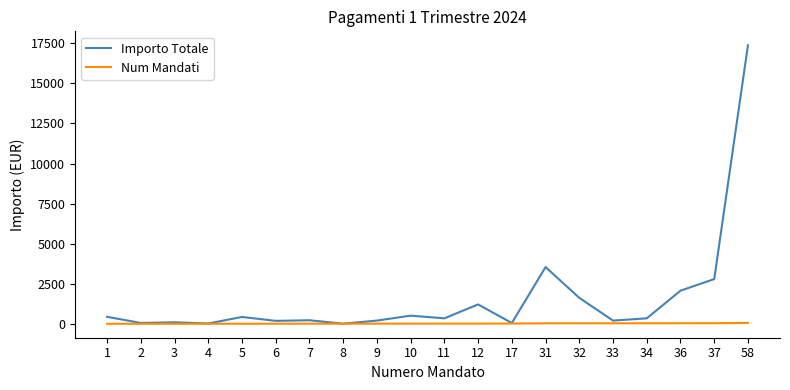

At which category is the sum across all series the highest?

58